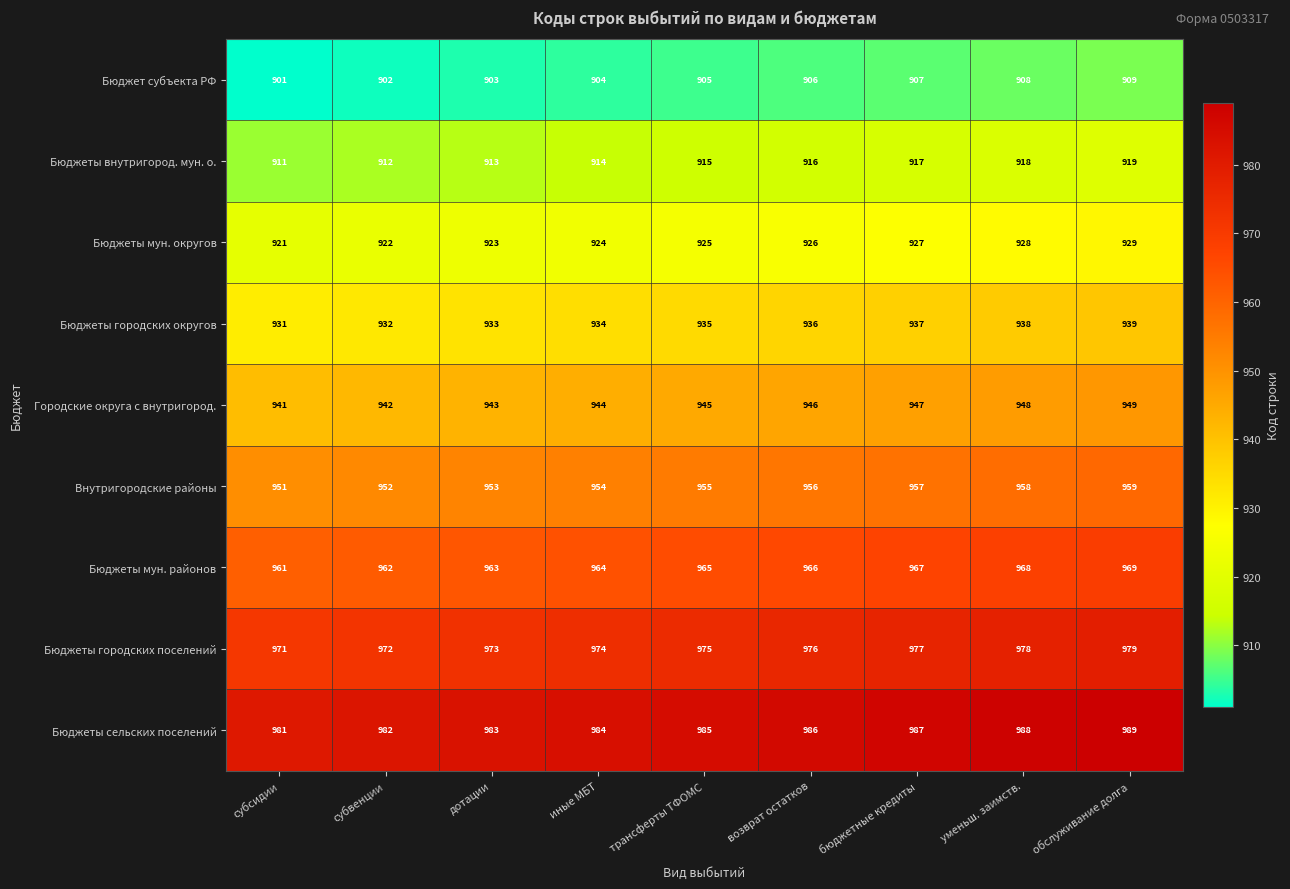

What is the spread (max minus min) of values at трансферты ТФОМС?

80